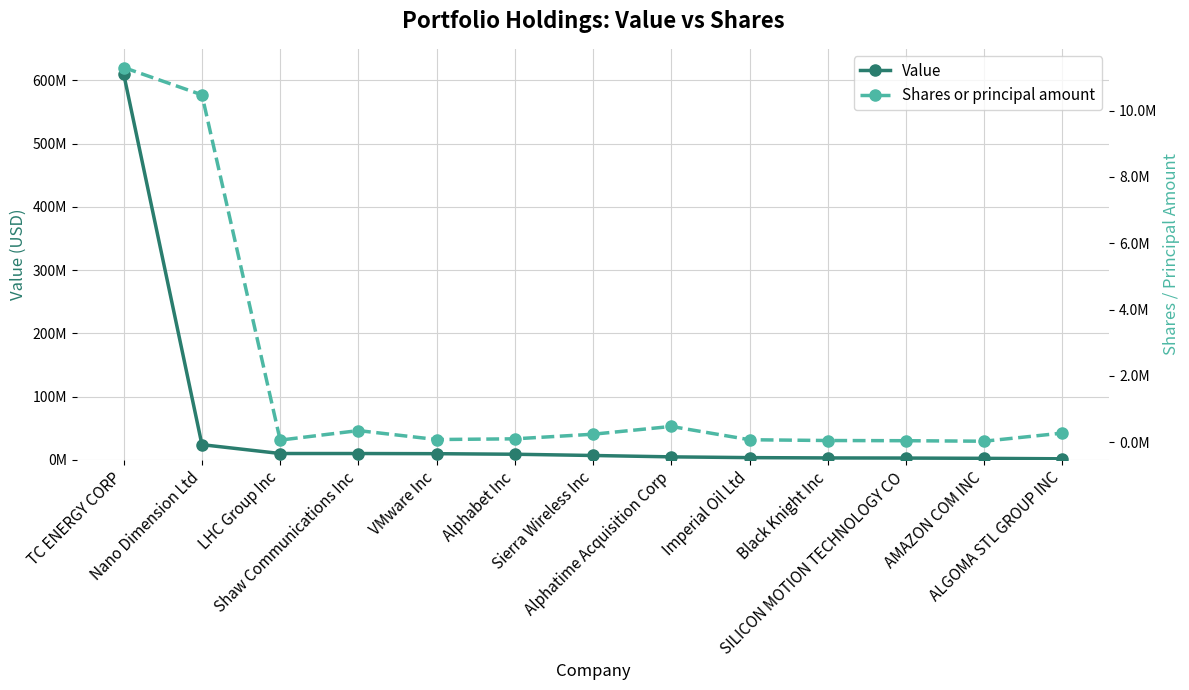

How many lines are shown in the chart?

2